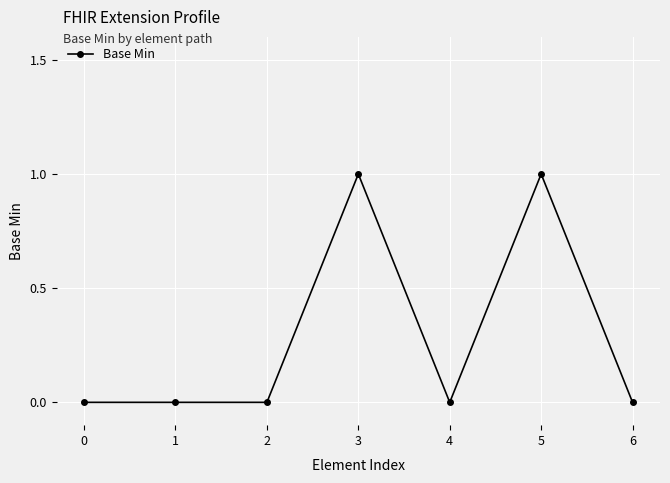

What is the difference between the maximum and minimum values?

1